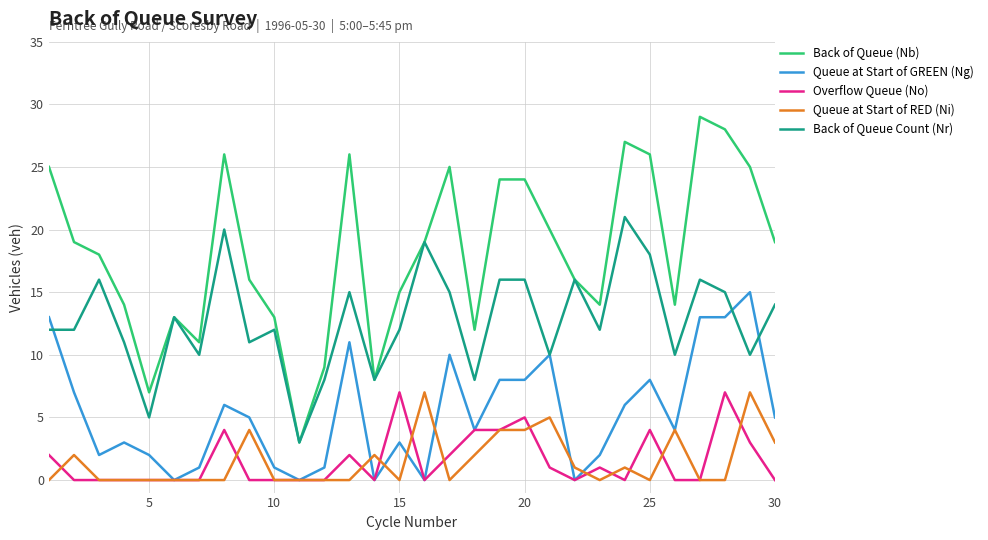

What is the greatest value displayed?

29